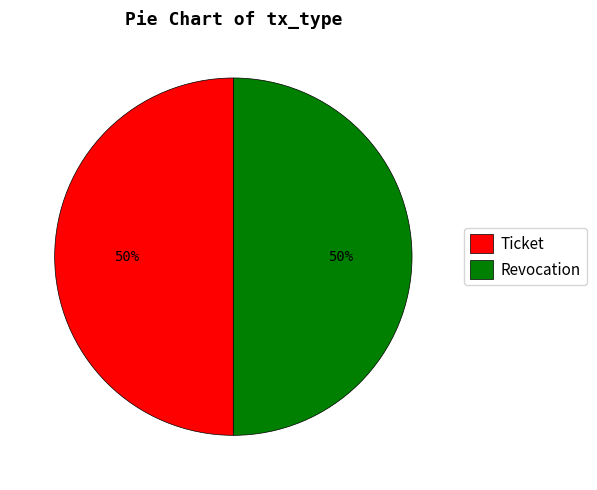

Count the number of slices in the pie.

2